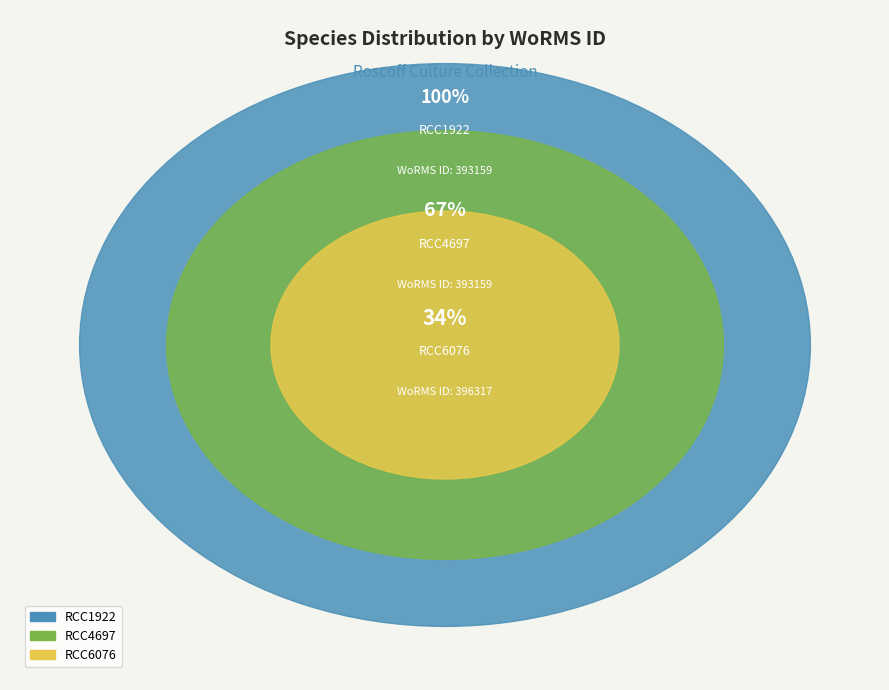

Count the number of slices in the pie.

3